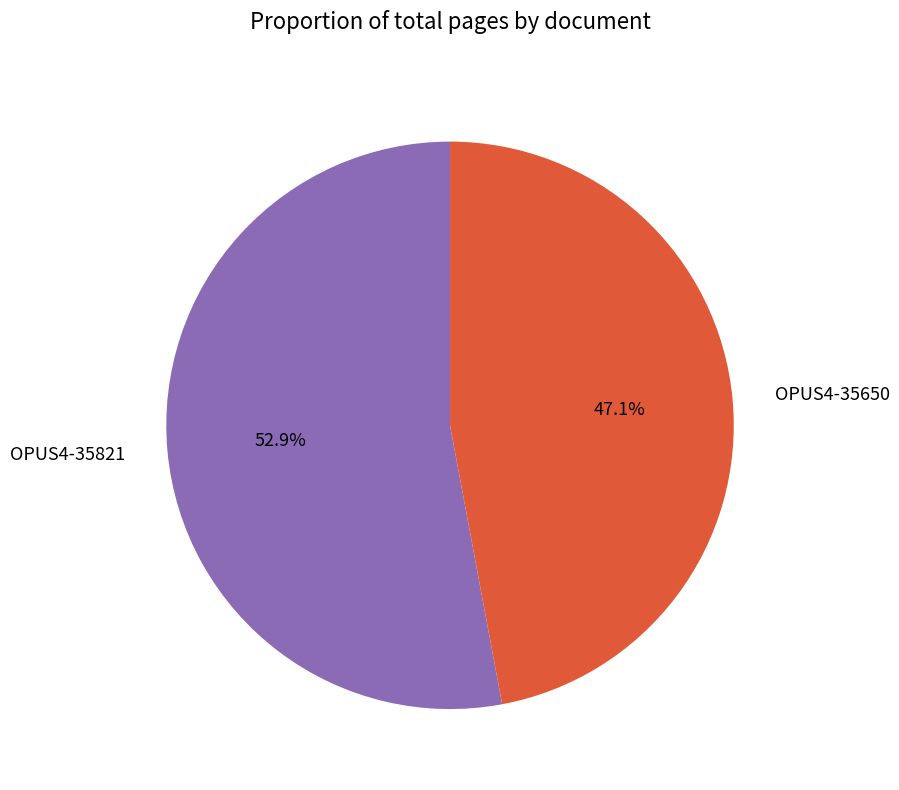

Rank the categories by value from lowest to highest.

OPUS4-35650, OPUS4-35821